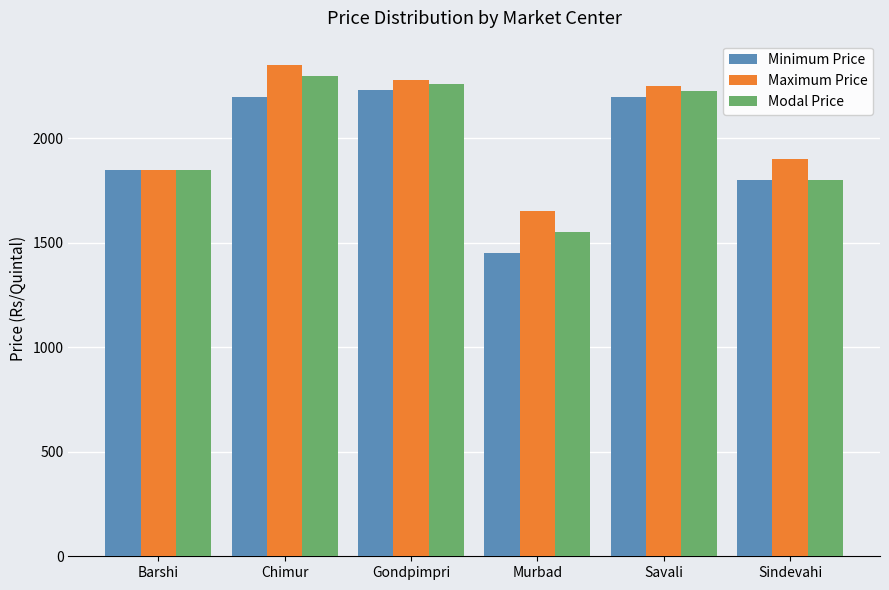

Read the Modal Price value at Chimur, to the nearest 10.

2300